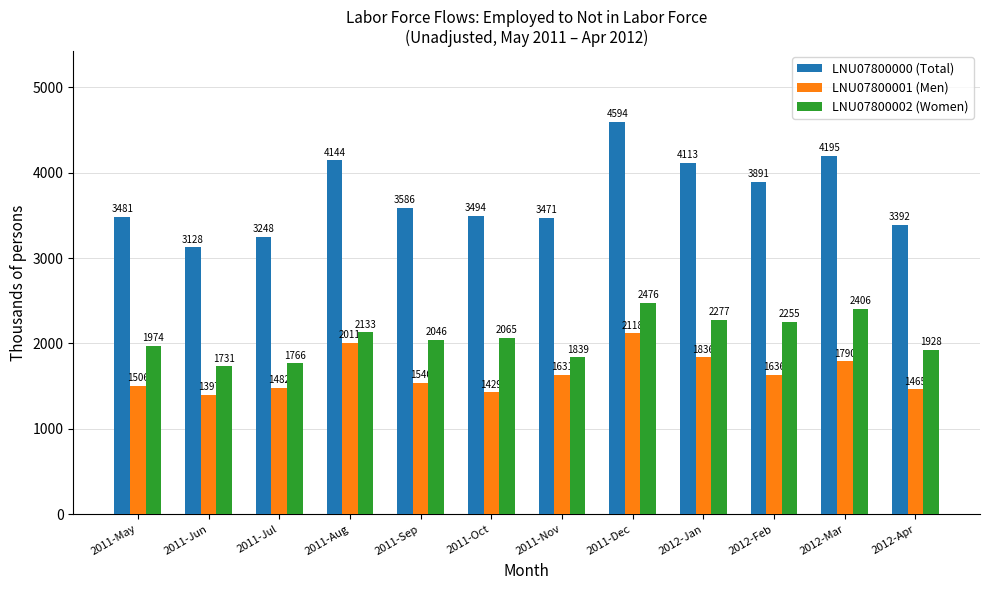

Is the value of LNU07800002 (Women) at 2012-Mar greater than the value of LNU07800001 (Men) at 2011-Sep?

Yes